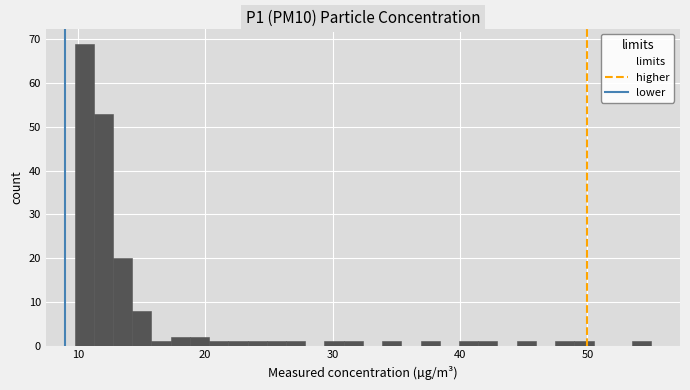

Read against the x-axis, roughly where is the centre of the tallest bar?

11